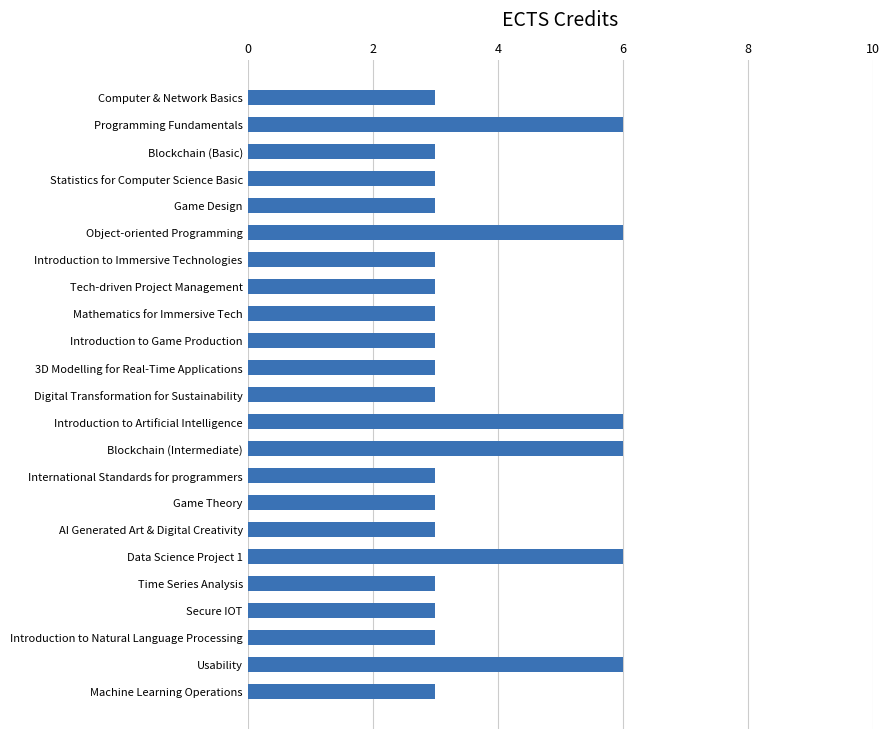

What is the difference between the maximum and minimum values?

3